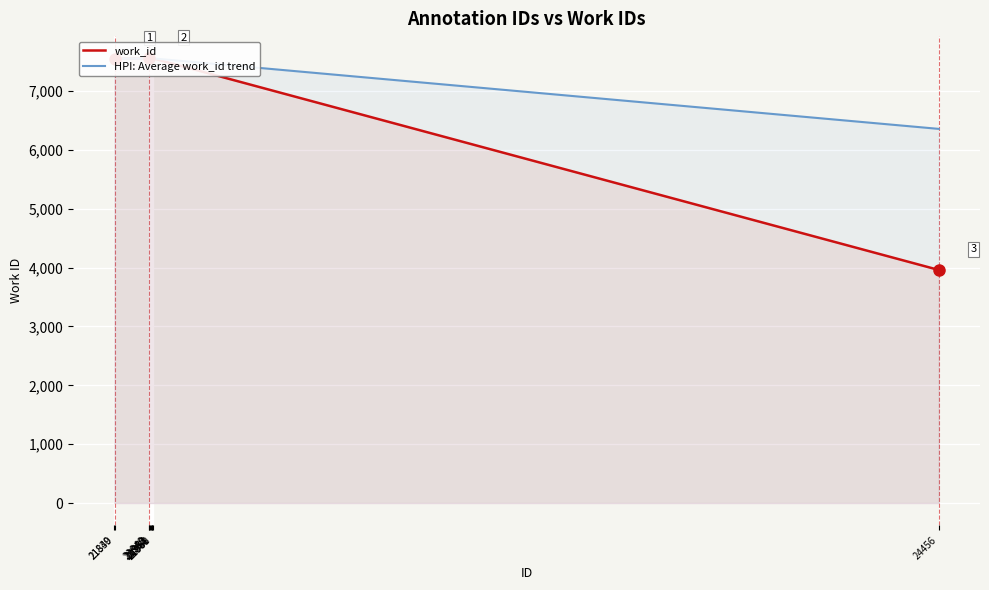

What is the sum of the HPI: Average work_id trend values at 21961 and 21948?

15102.7